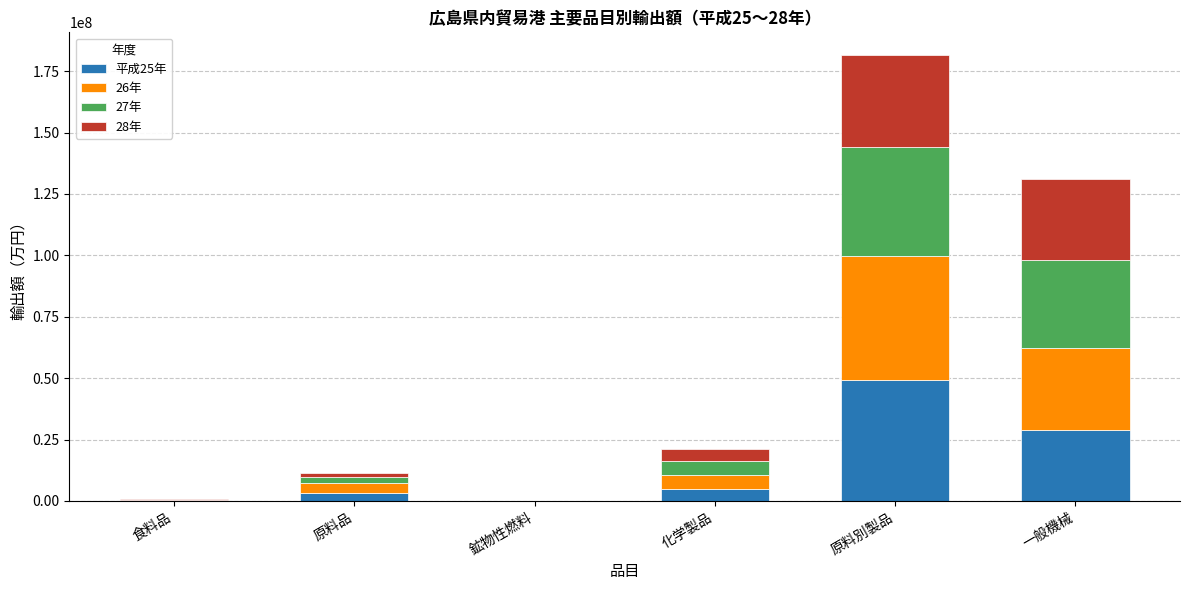

At which category is the sum across all series the highest?

原料別製品